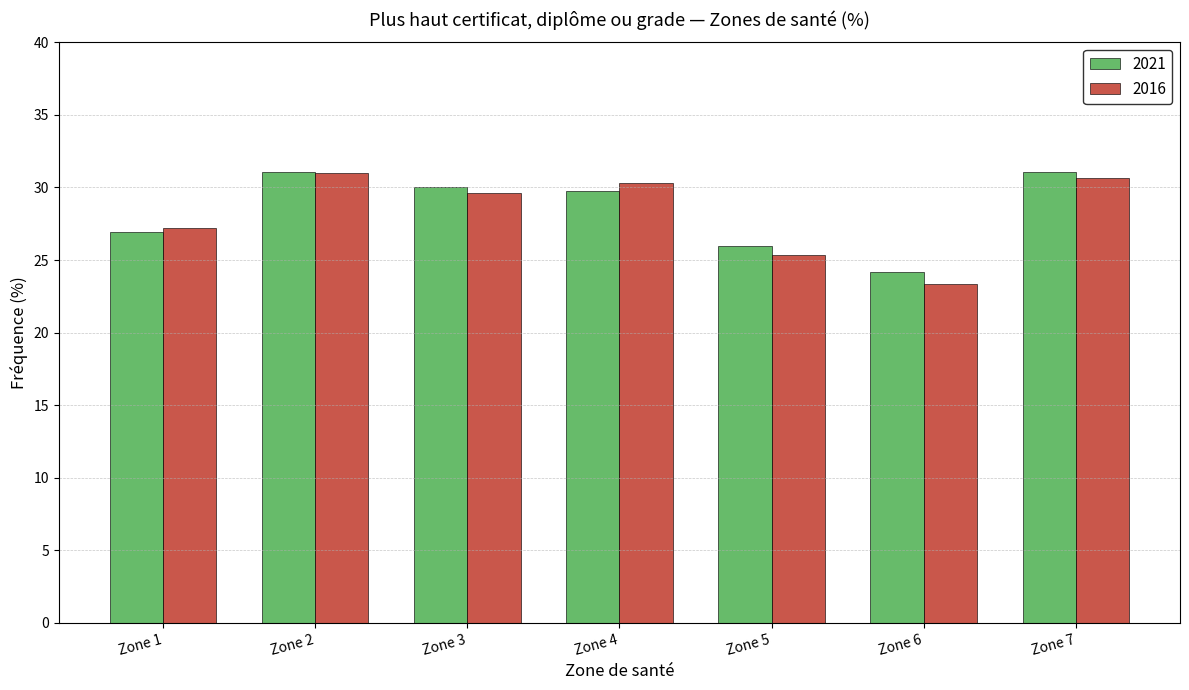

Which category has the lowest value in the 2021 series?

Zone 6